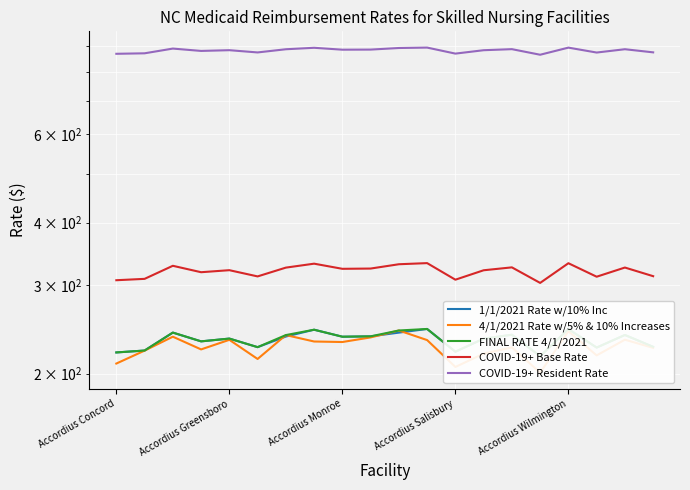

What is the difference between the second highest and second lowest values in the COVID-19+ Resident Rate series?

24.9